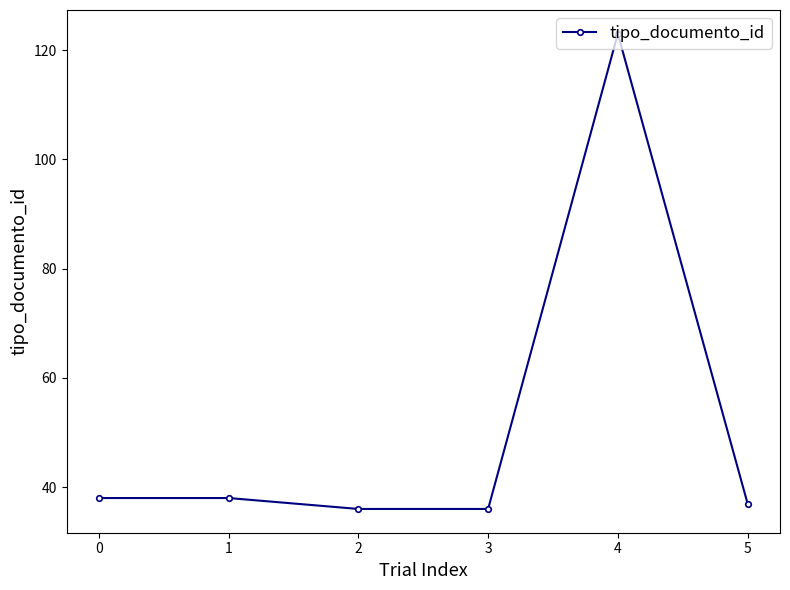

True or false: there are more than 2 points higher than both neighbors.

False